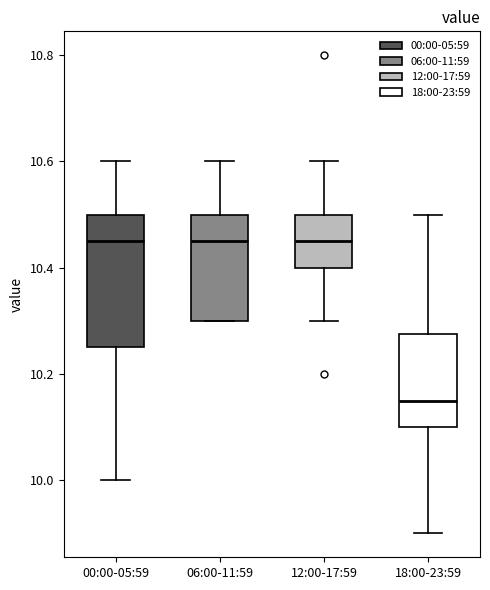

Reading left to right, transcribe this box plot: for each box, give where its median line is, the range the box spans, and where its two whiskers end, as read against the y-axis. The values are not printed on the chart, so give them approximately, as read against the axis.

00:00-05:59: median 10.46, box 10.26 to 10.50, whiskers 10.00 to 10.60
06:00-11:59: median 10.46, box 10.30 to 10.50, whiskers 10.30 to 10.60
12:00-17:59: median 10.46, box 10.40 to 10.50, whiskers 10.30 to 10.60
18:00-23:59: median 10.16, box 10.10 to 10.28, whiskers 9.90 to 10.50